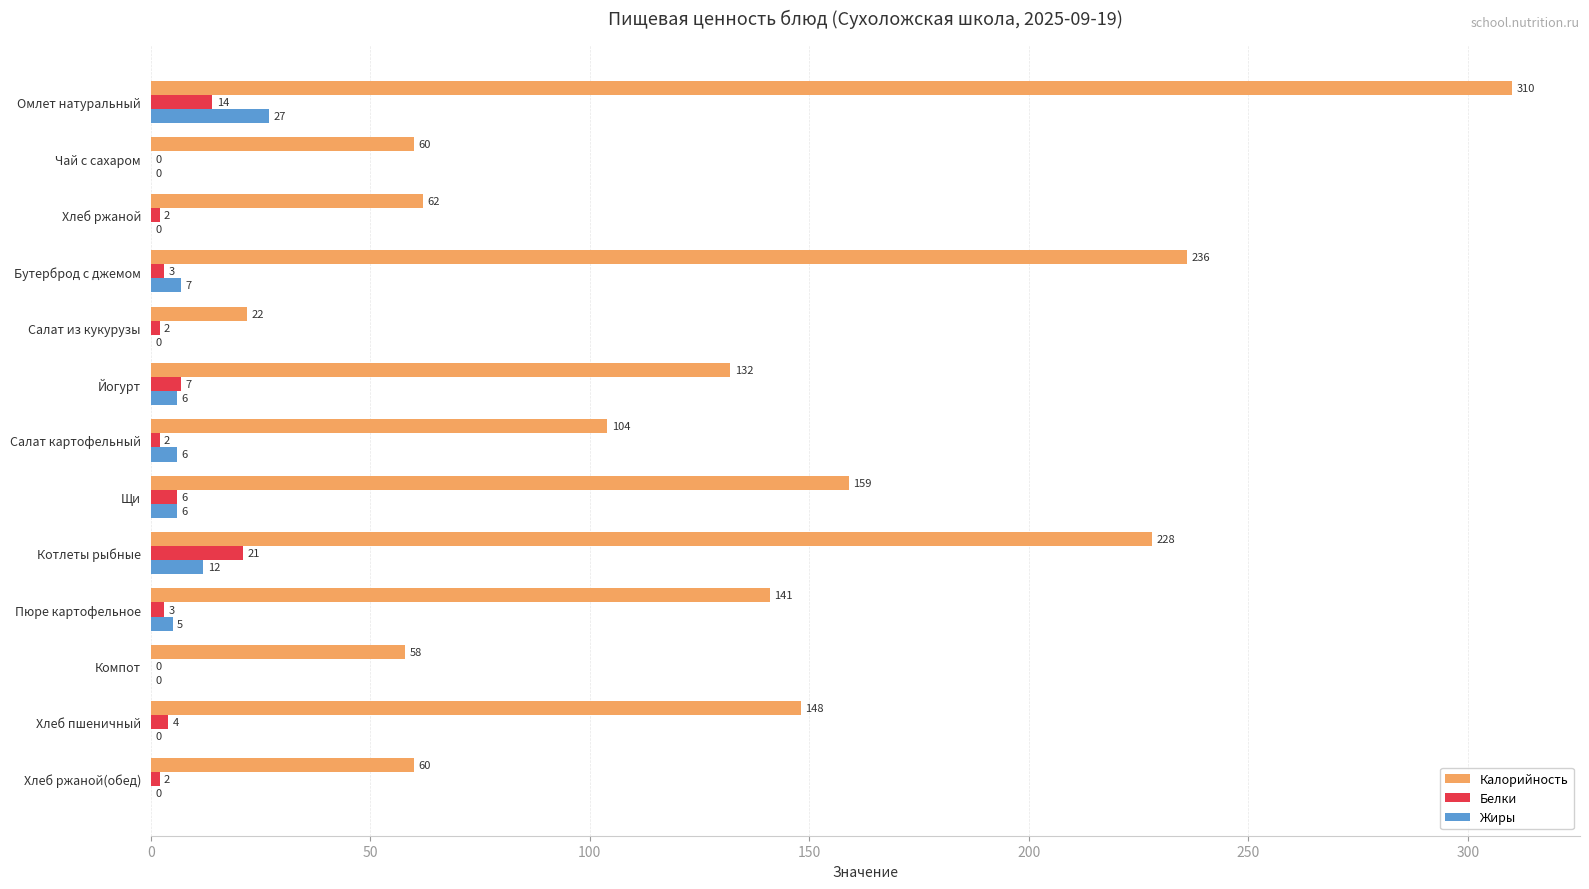

At which label is Белки closest to 10?

Йогурт